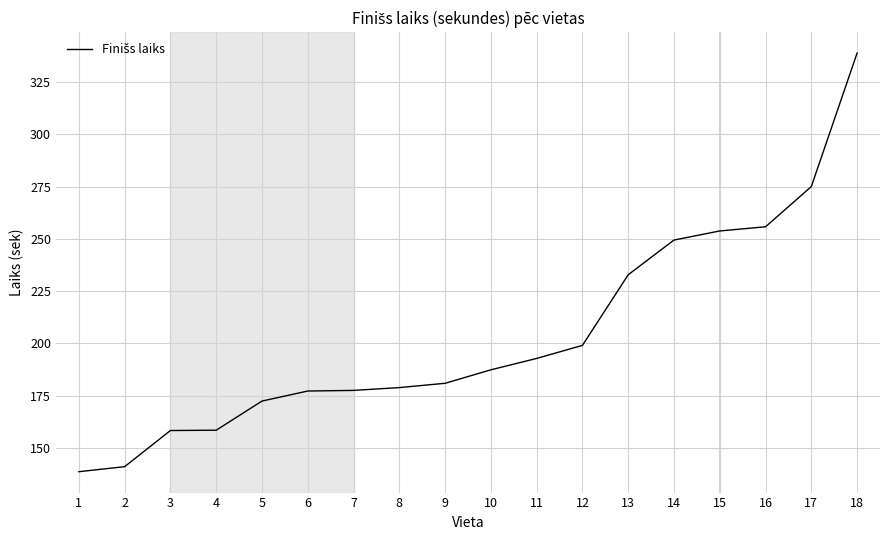

How many series are shown in this chart?

1